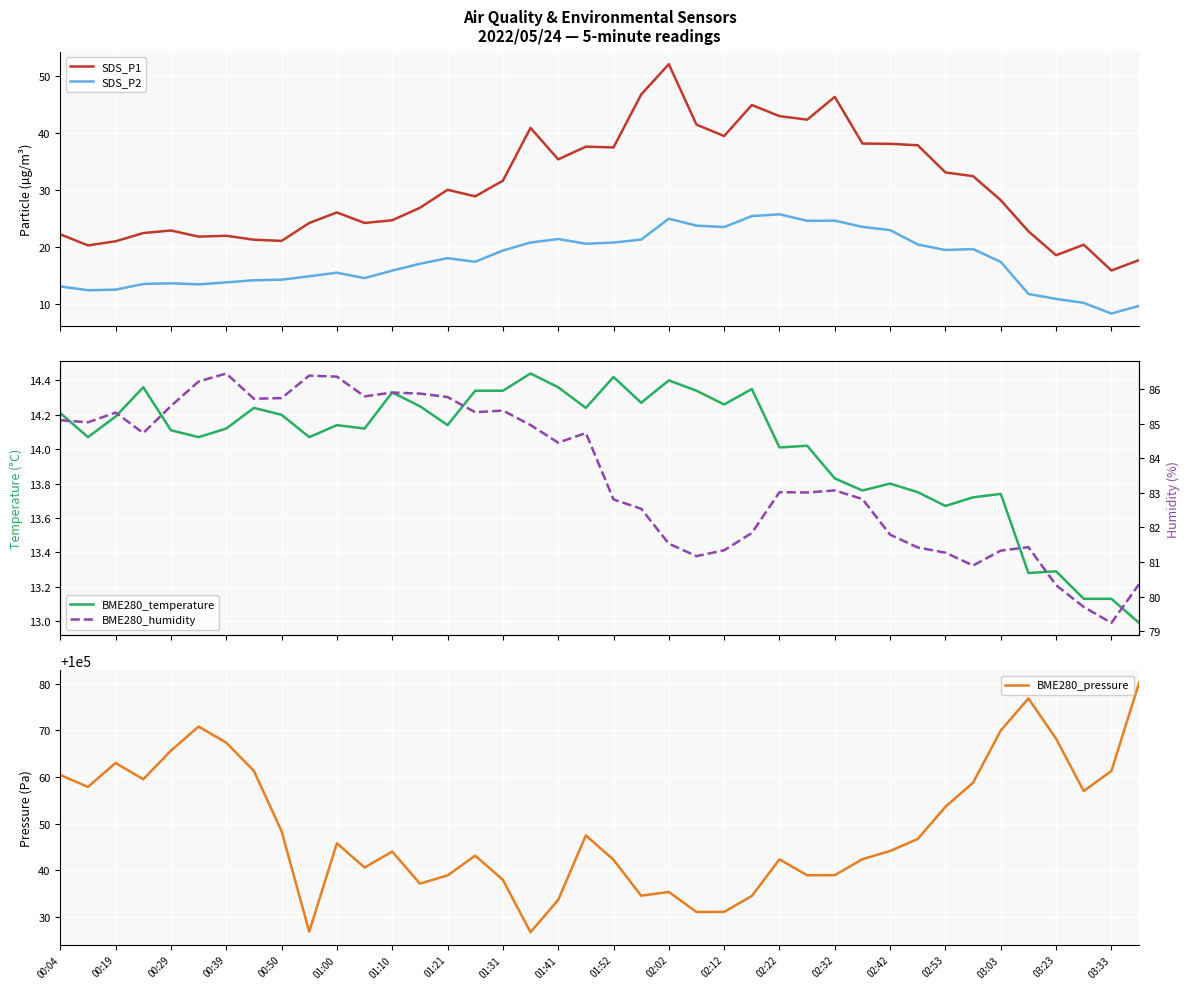

What is the value of the SDS_P1 point at the 40th from the left?

17.6